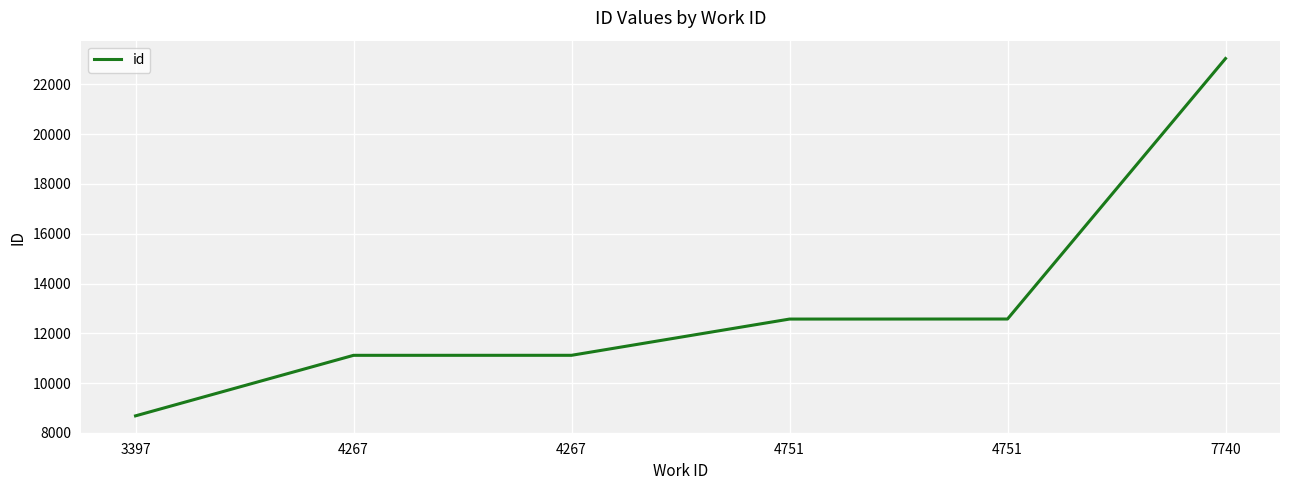

What is the difference between the values at 3397 and 4751?

3891